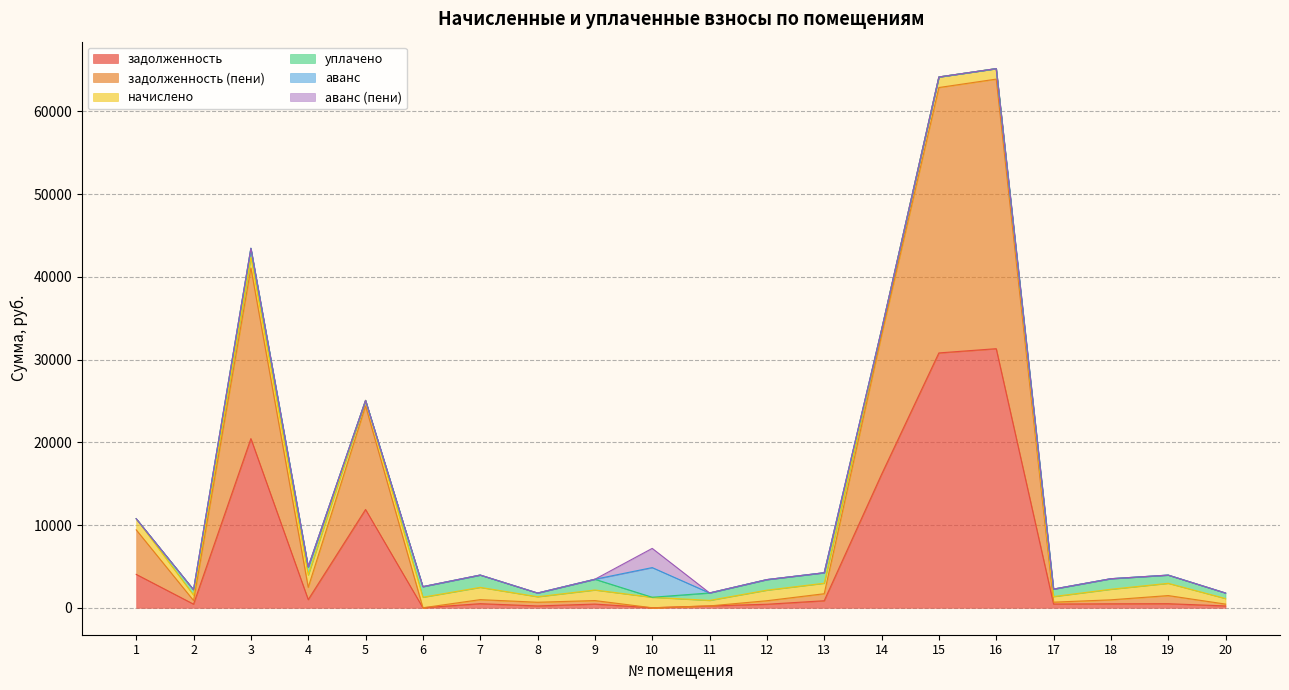

At 4, list the series in order from smallest to largest.

аванс, аванс (пени), задолженность, уплачено, задолженность (пени), начислено